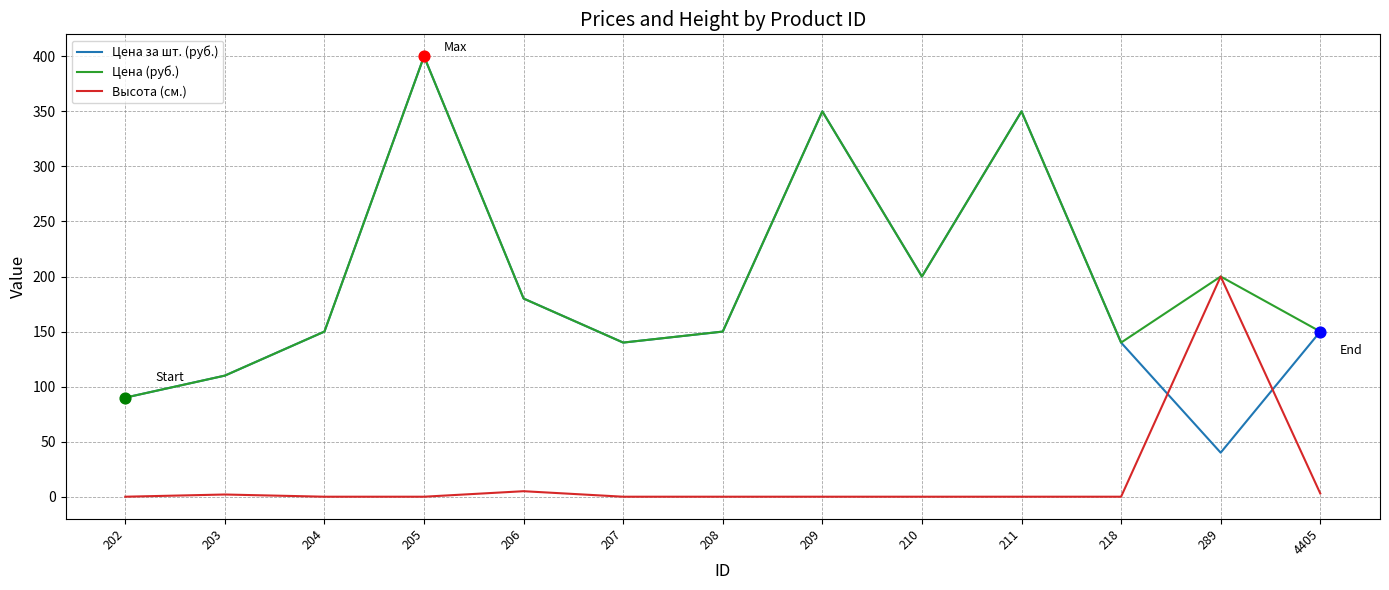

Which series has the largest total across all categories?

Цена (руб.)